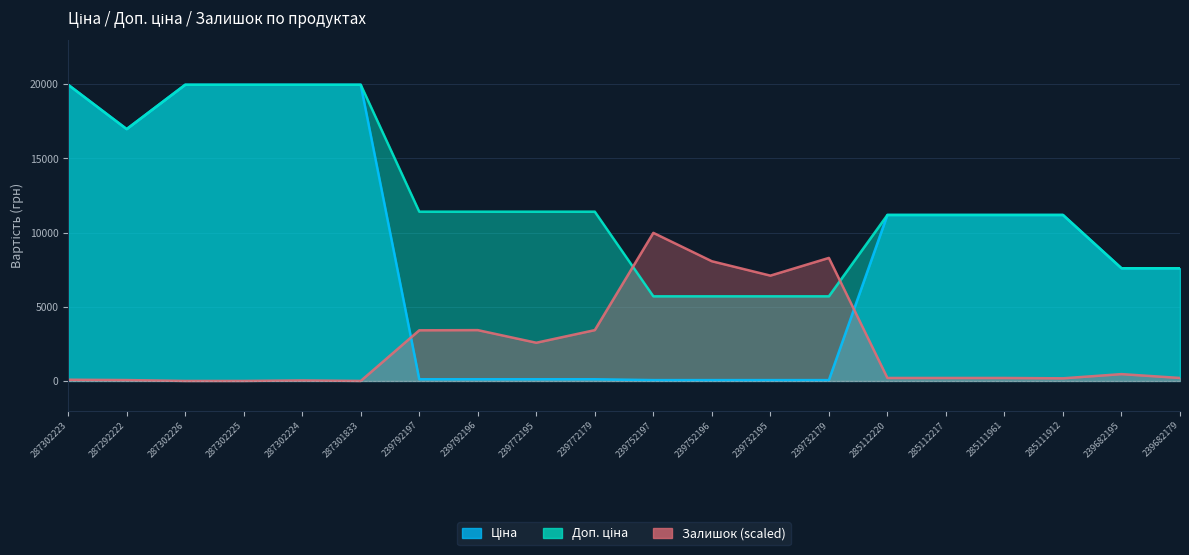

What is the spread (max minus min) of values at 239682179?

7395.7